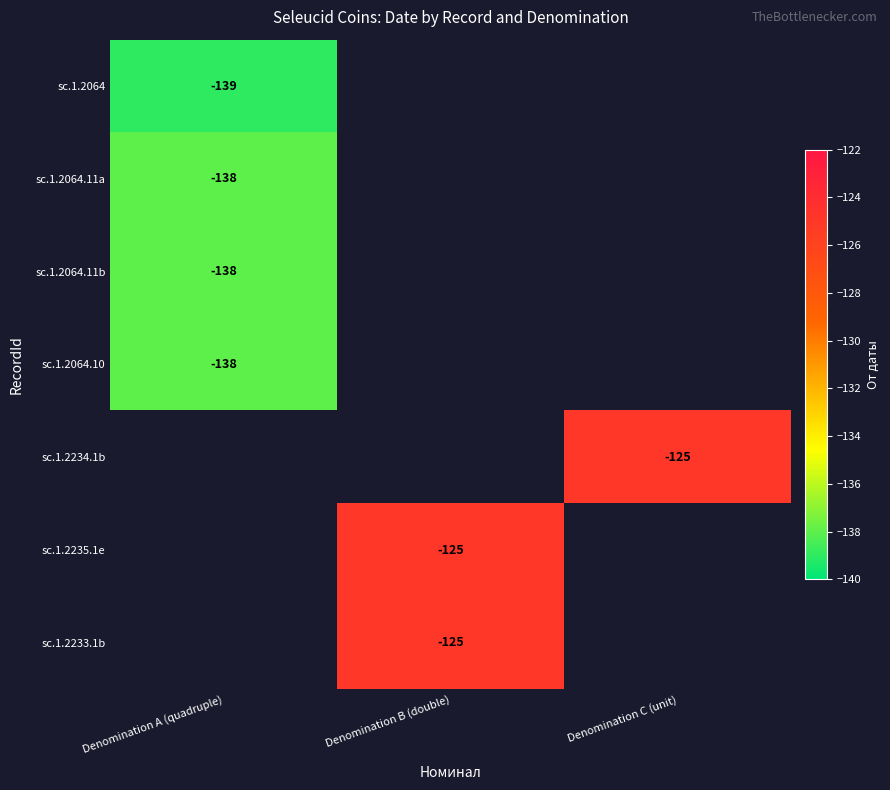

Count the number of data series in this chart.

7